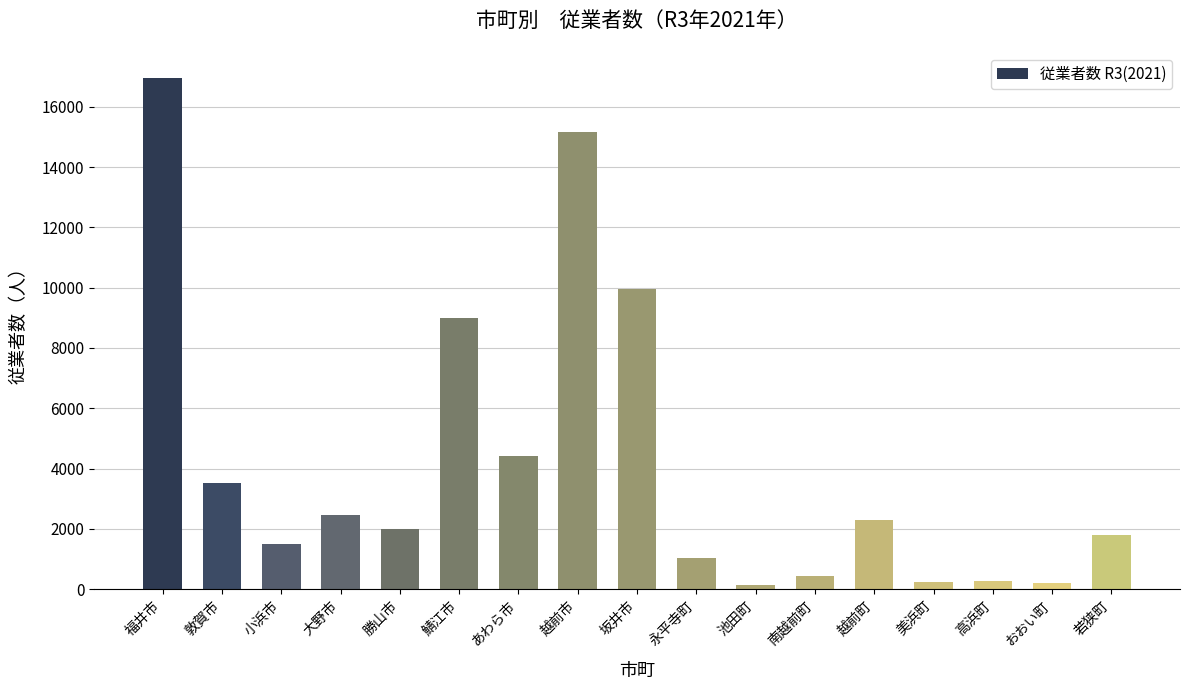

Approximately how many times larger is the value at 小浜市 compared to 福井市?

0.1